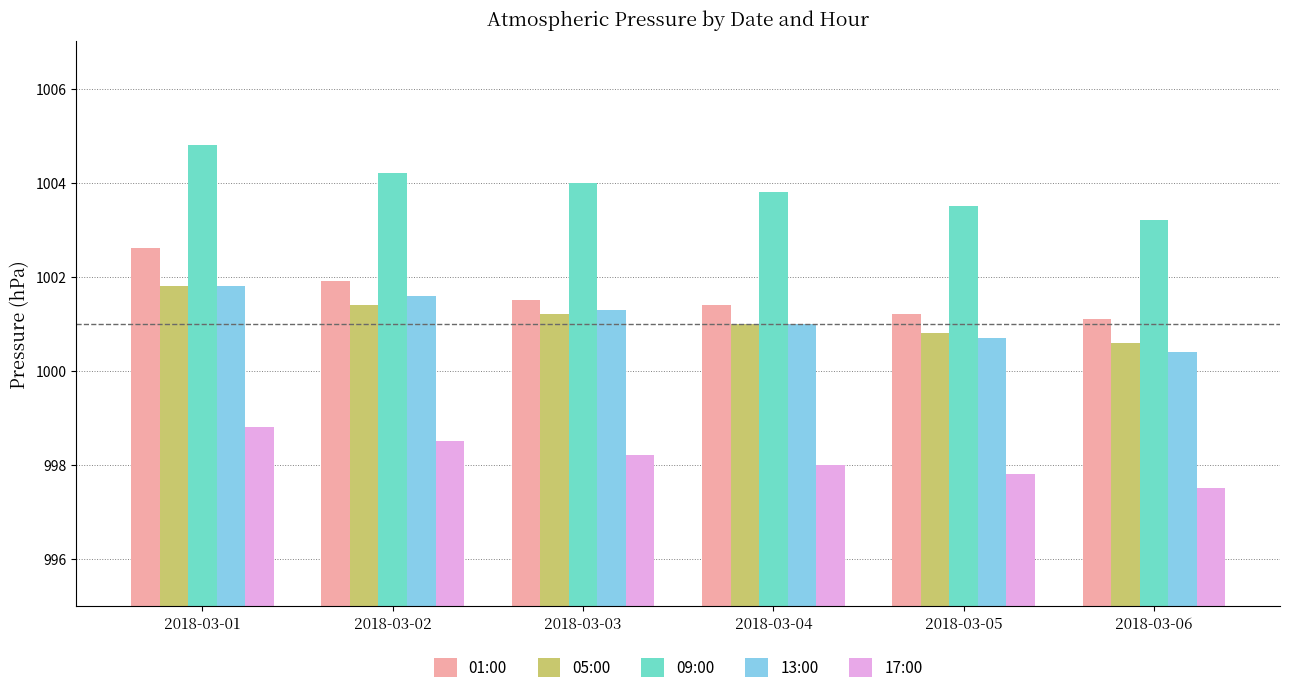

Reading left to right, list all the values displayed in this chart.

01:00: 1002.6	1001.9	1001.5	1001.4	1001.2	1001.1
05:00: 1001.8	1001.4	1001.2	1001.0	1000.8	1000.6
09:00: 1004.8	1004.2	1004.0	1003.8	1003.5	1003.2
13:00: 1001.8	1001.6	1001.3	1001.0	1000.7	1000.4
17:00: 998.8	998.5	998.2	998.0	997.8	997.5